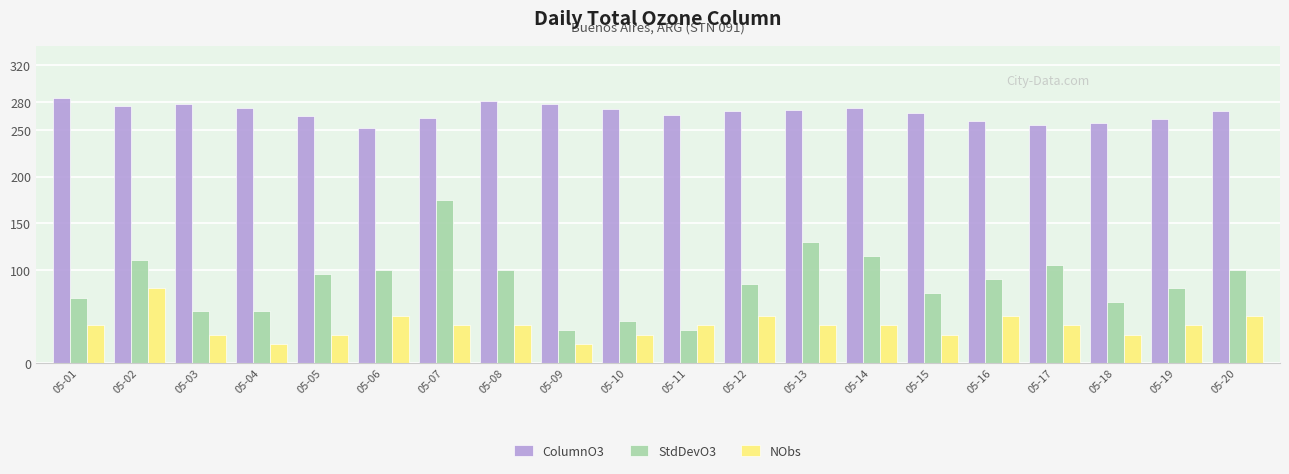

What is the greatest value displayed?

285.0